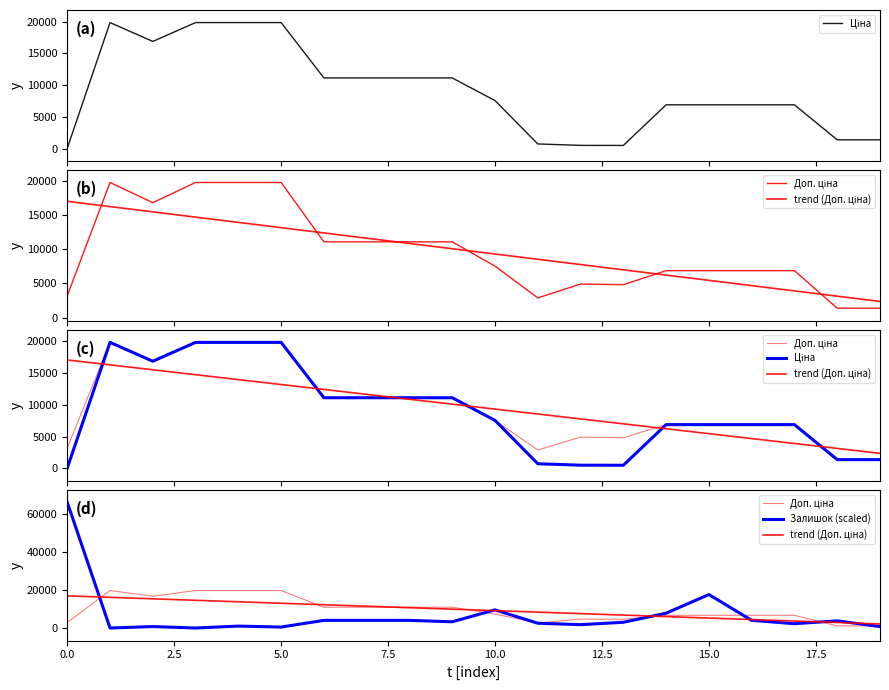

How many interior local valleys does the Залишок (scaled) series have?

6